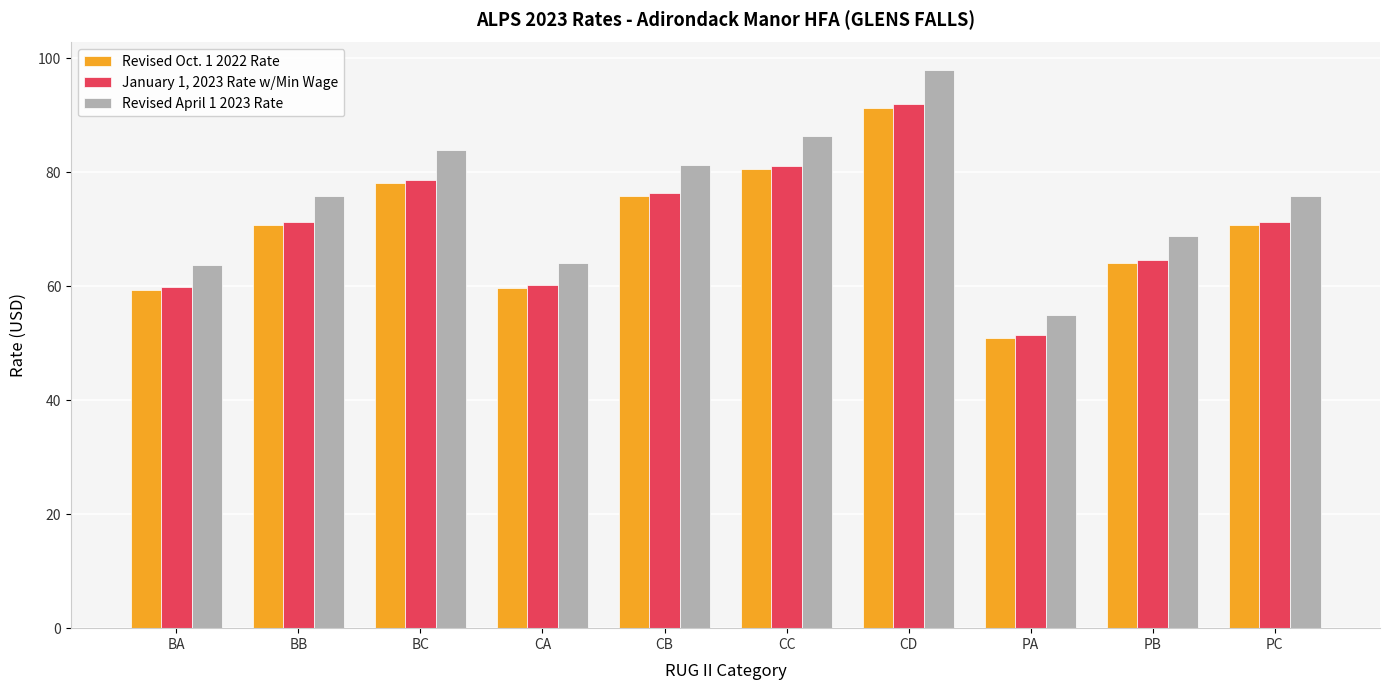

At CB, list the series in order from largest to smallest.

Revised April 1 2023 Rate, January 1, 2023 Rate w/Min Wage, Revised Oct. 1 2022 Rate